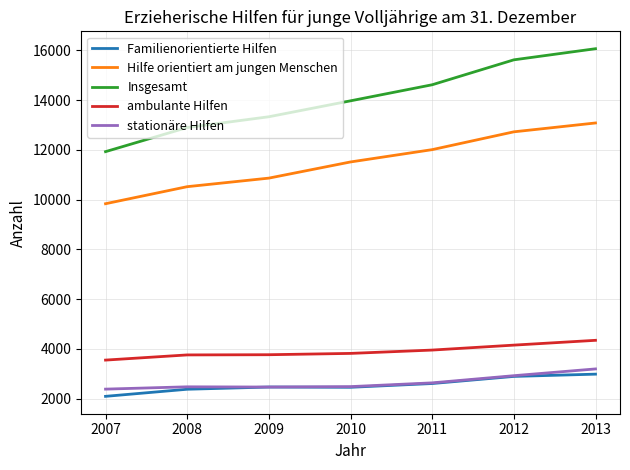

What is the maximum value shown in the chart?

16067